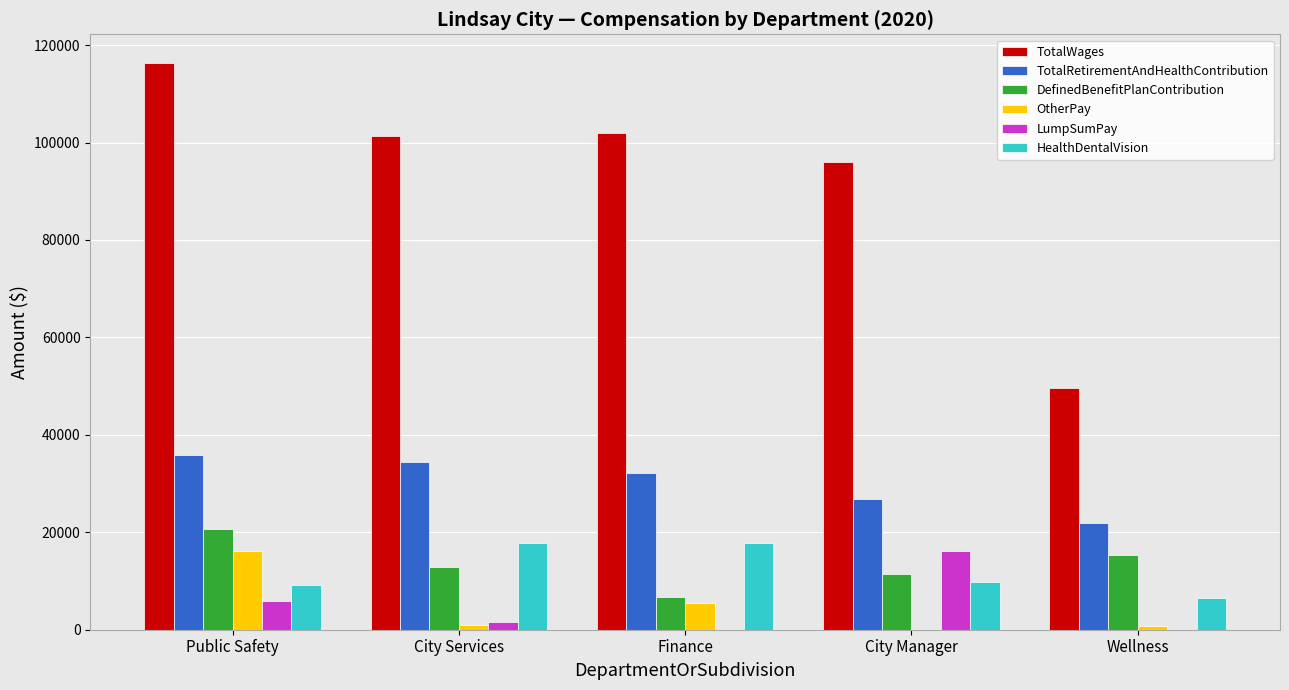

Is it true that TotalWages equals 163476 at Public Safety?

False